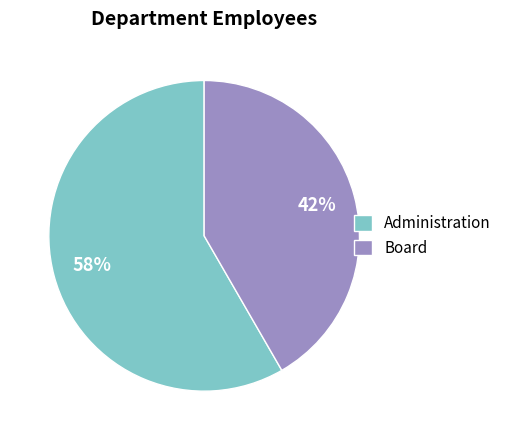

To the nearest percent, what percentage of the pie is Board?

42%